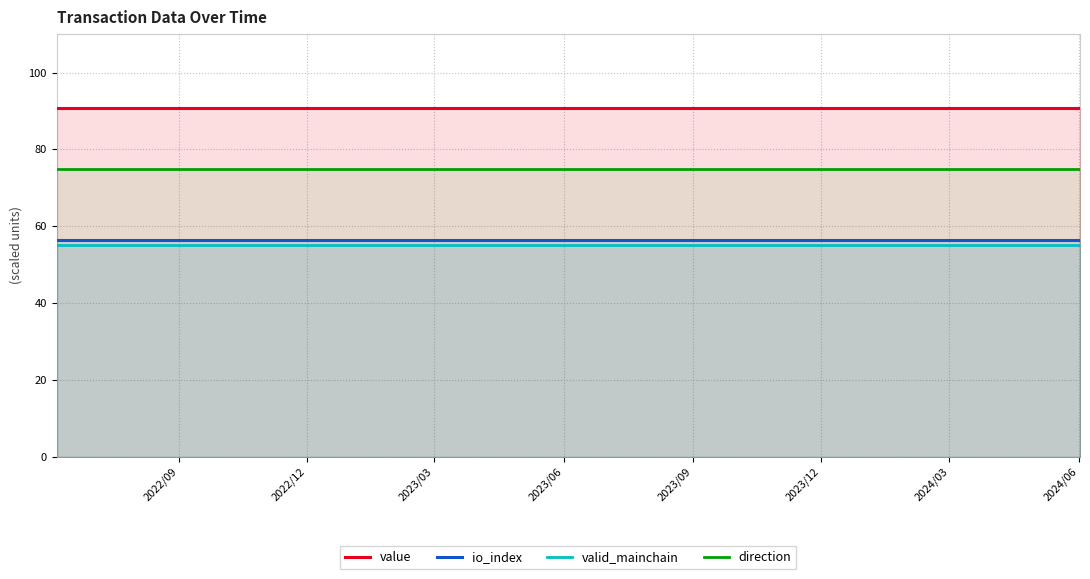

At how many categories does at least one series exceed 84?

25